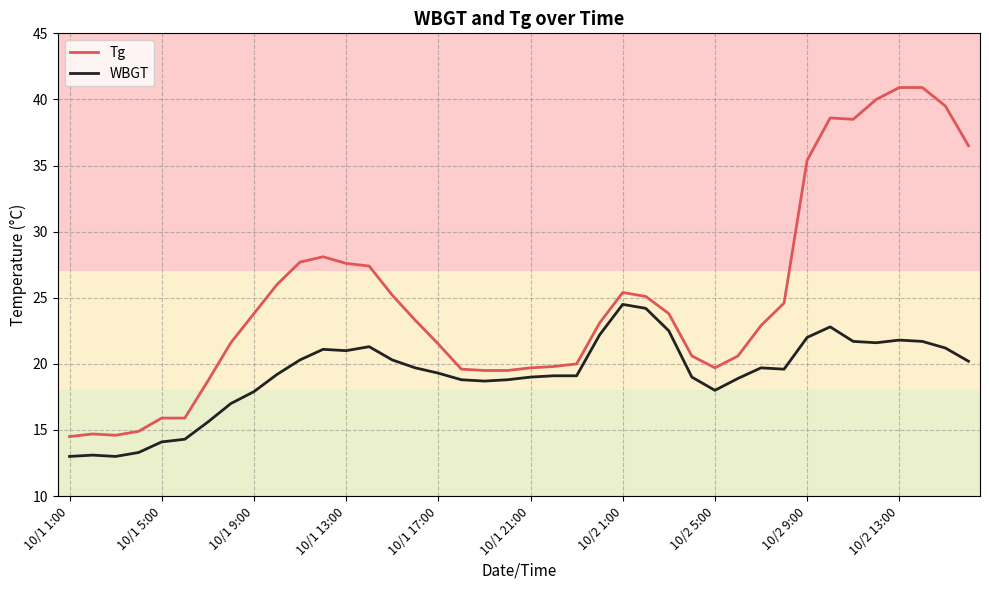

Rank the series by their maximum value, from highest to lowest.

Tg, WBGT